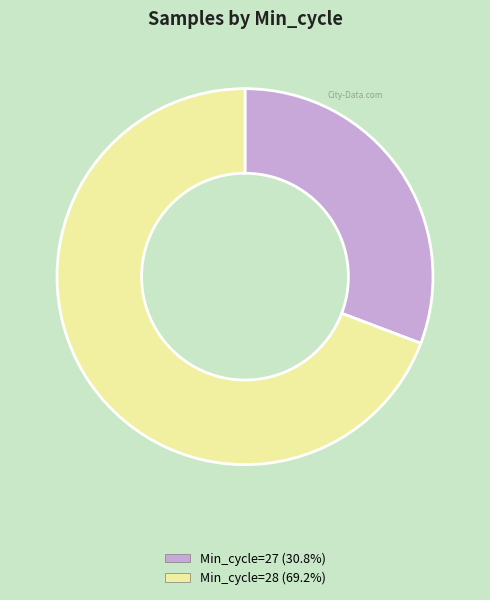

Does any single category account for the majority?

Yes